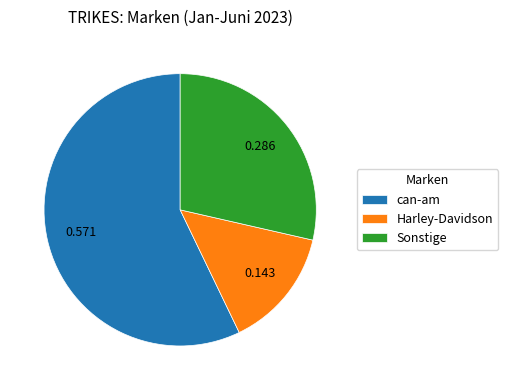

Is it true that can-am is 57% of the pie?

True